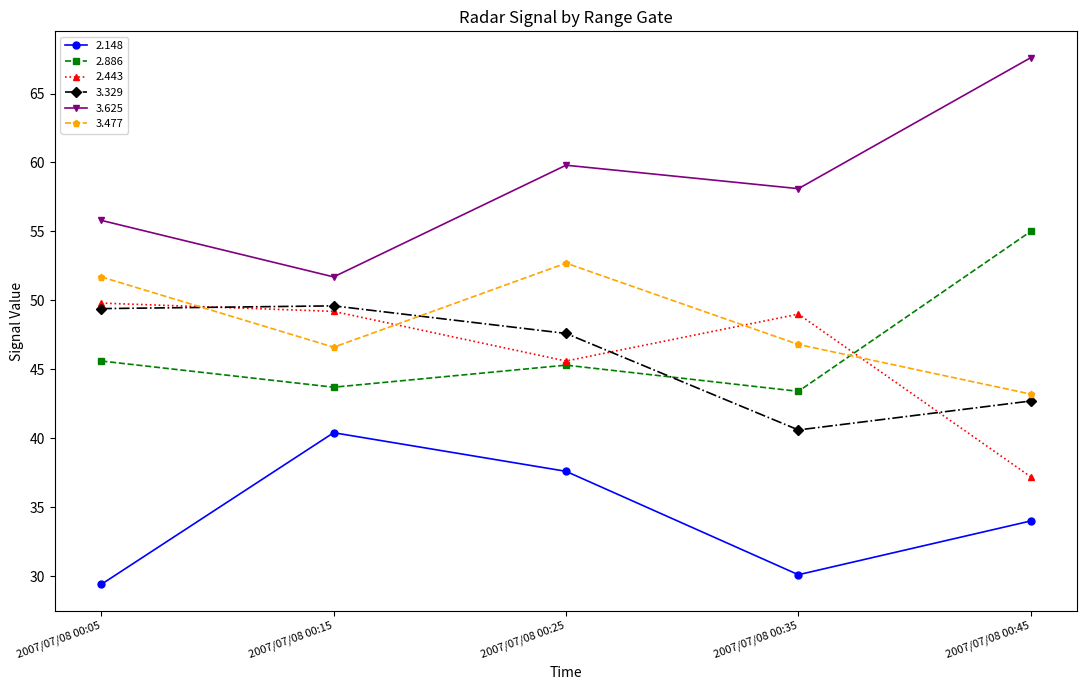

How many lines are shown in the chart?

6